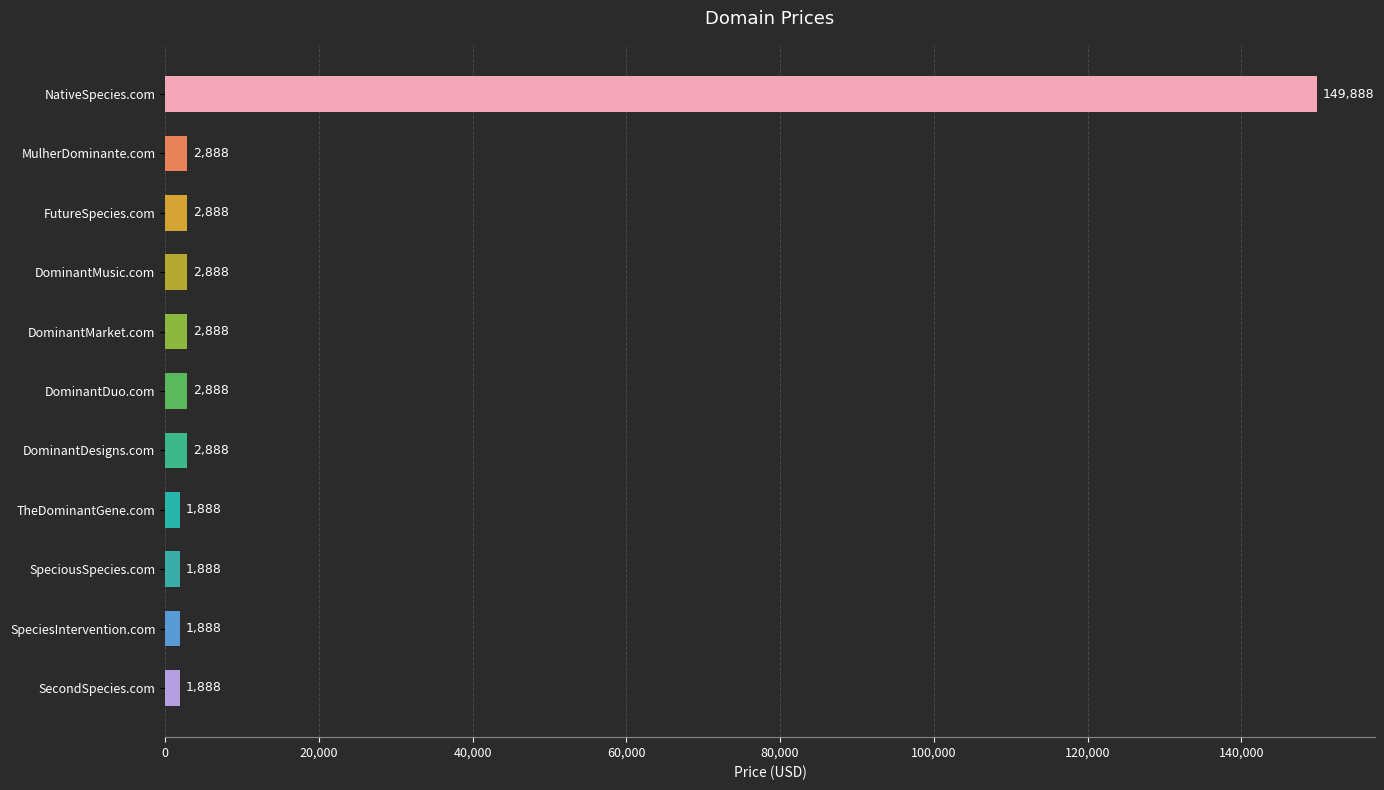

Reading top to bottom, transcribe all the data shown in this chart.

NativeSpecies.com=149888	MulherDominante.com=2888	FutureSpecies.com=2888	DominantMusic.com=2888	DominantMarket.com=2888	DominantDuo.com=2888	DominantDesigns.com=2888	TheDominantGene.com=1888	SpeciousSpecies.com=1888	SpeciesIntervention.com=1888	SecondSpecies.com=1888